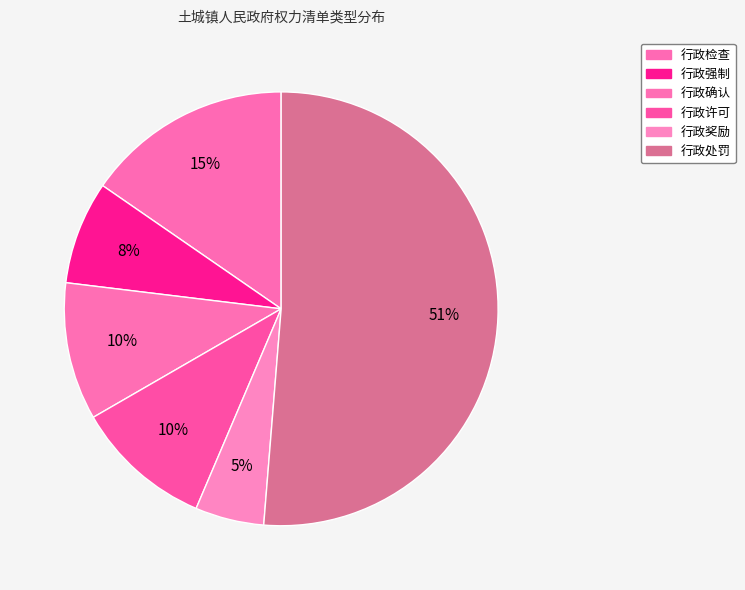

Count the number of slices in the pie.

6